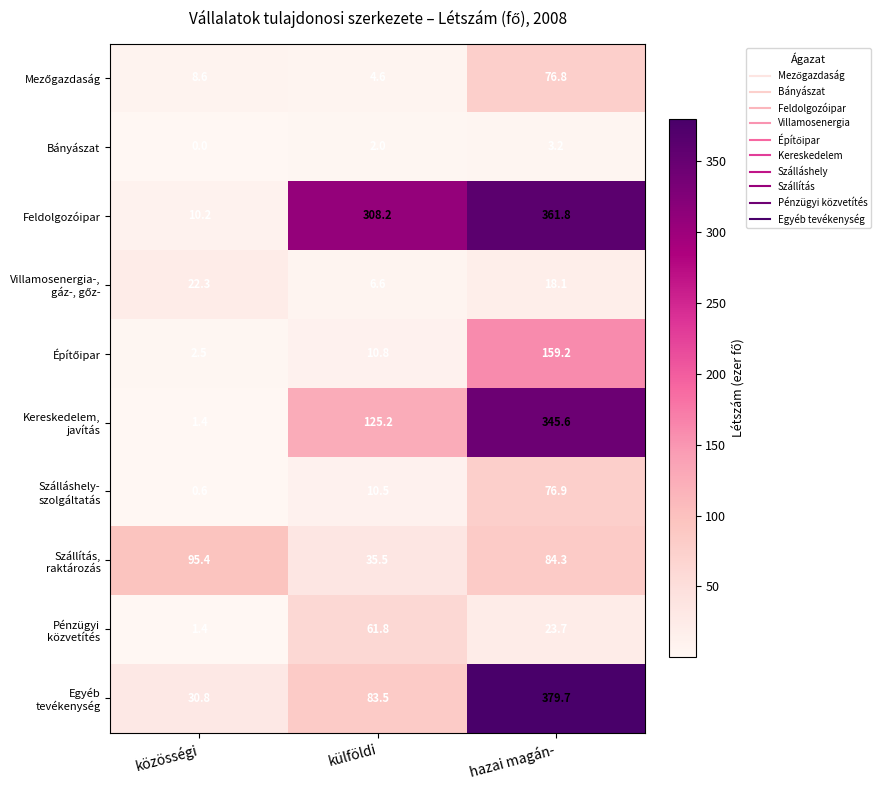

At which category is the sum across all series the highest?

hazai magán-